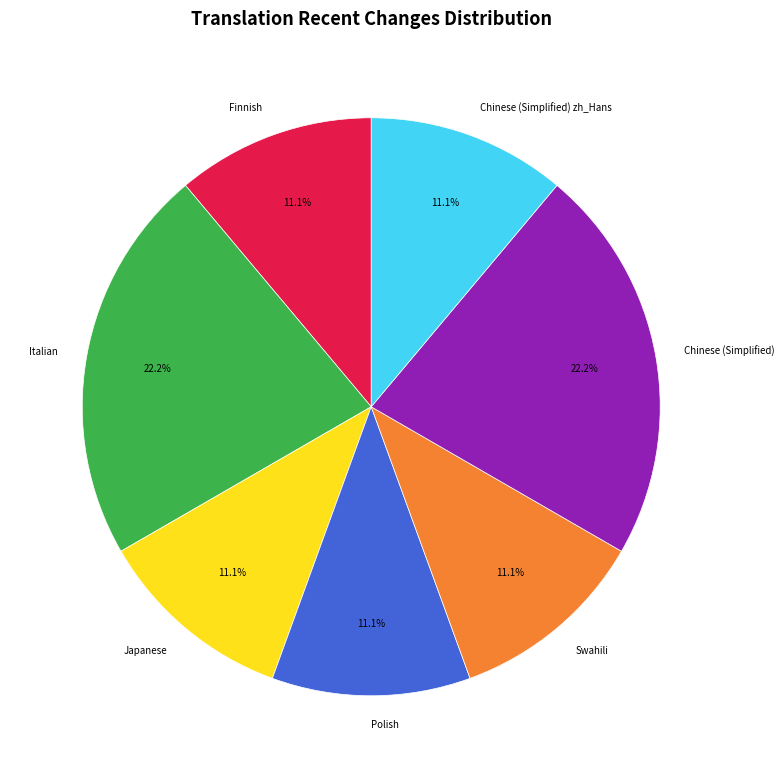

How much of the chart is everything except Chinese (Simplified)?

77.8%